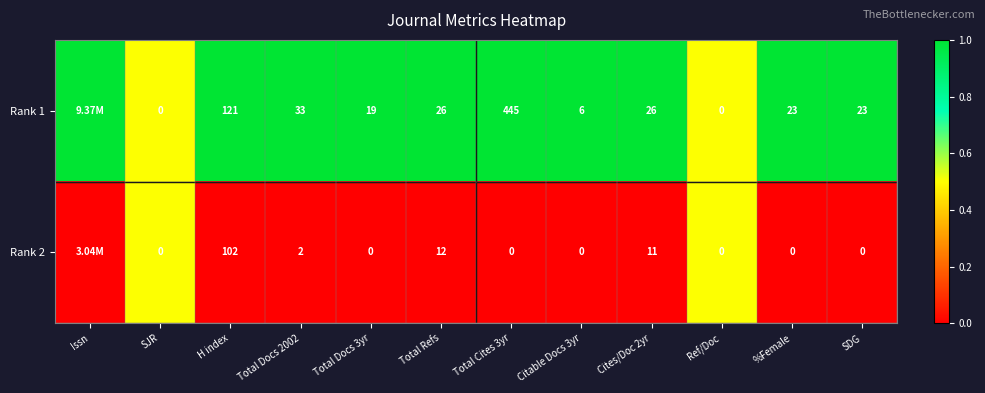

What is the sum of the Rank 1 values at Citable Docs 3yr and %Female?

29